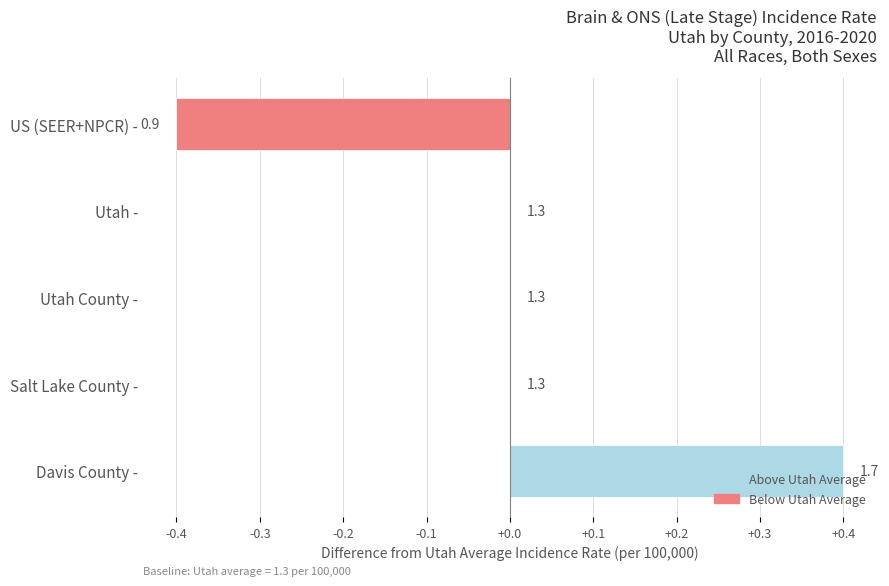

Are the bars horizontal?

Yes